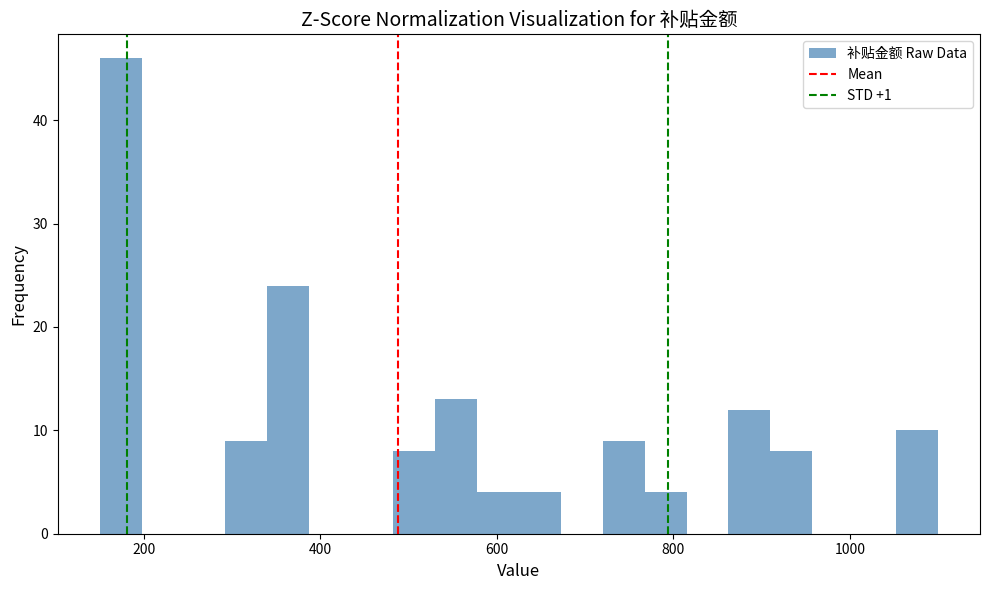

Read against the x-axis, roughly where is the centre of the tallest bar?

180